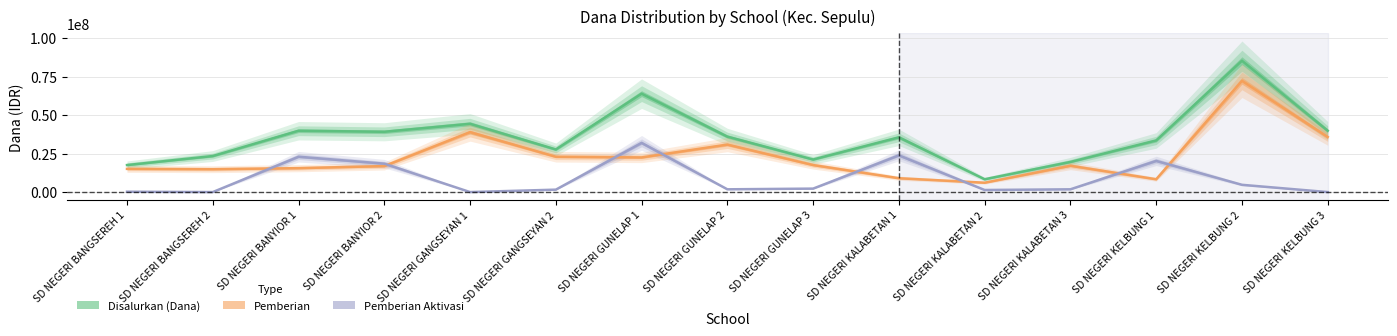

True or false: Disalurkan (Dana) has a value of 8325000 at SD NEGERI KALABETAN 2.

True